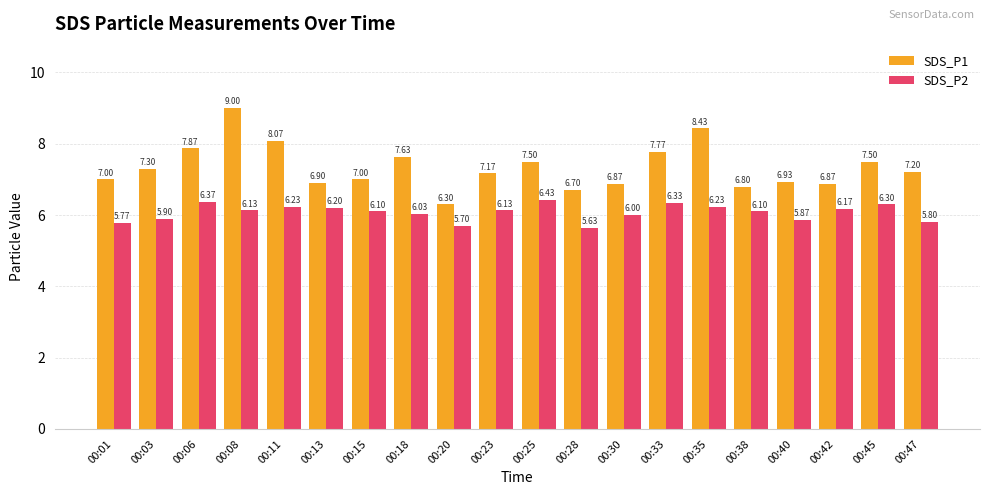

At 00:20, list the series in order from largest to smallest.

SDS_P1, SDS_P2